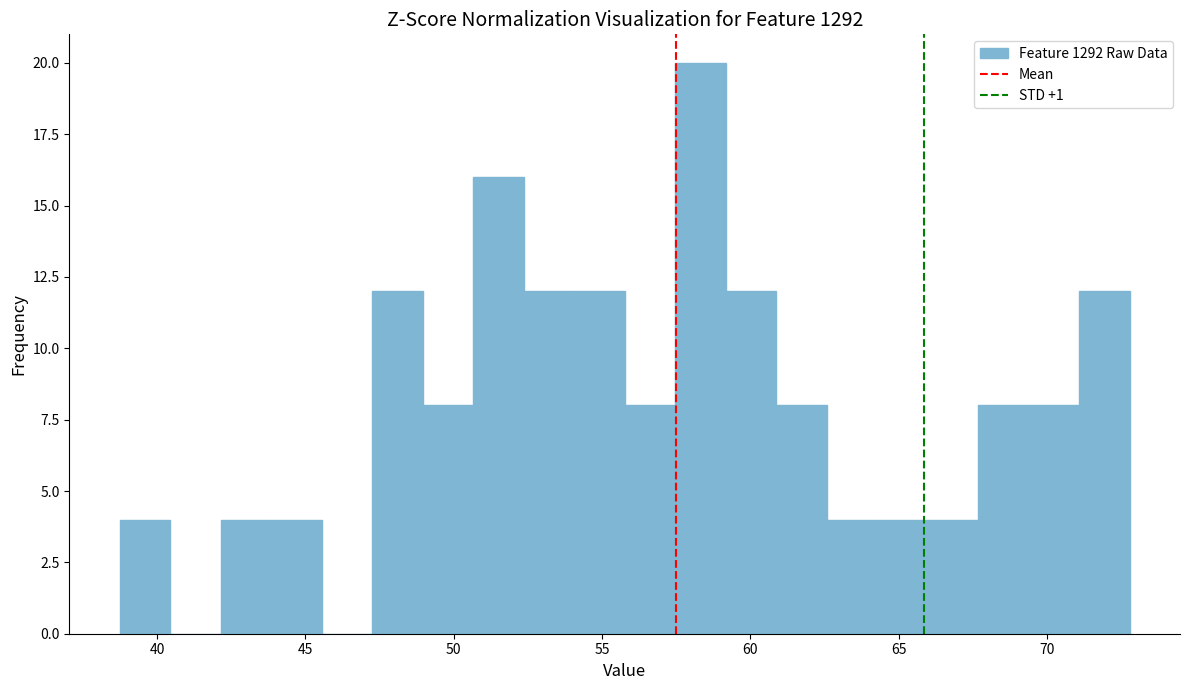

Read against the x-axis, roughly where is the centre of the tallest bar?

58.5